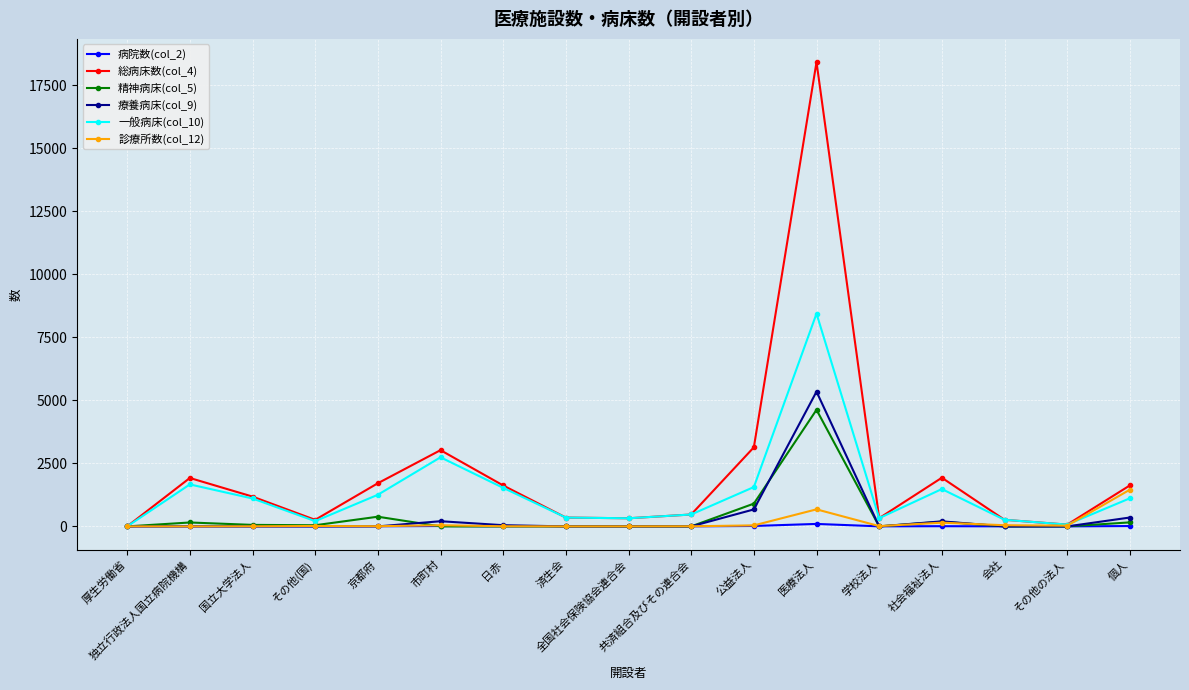

Which series changed the most between 厚生労働省 and 京都府?

総病床数(col_4)